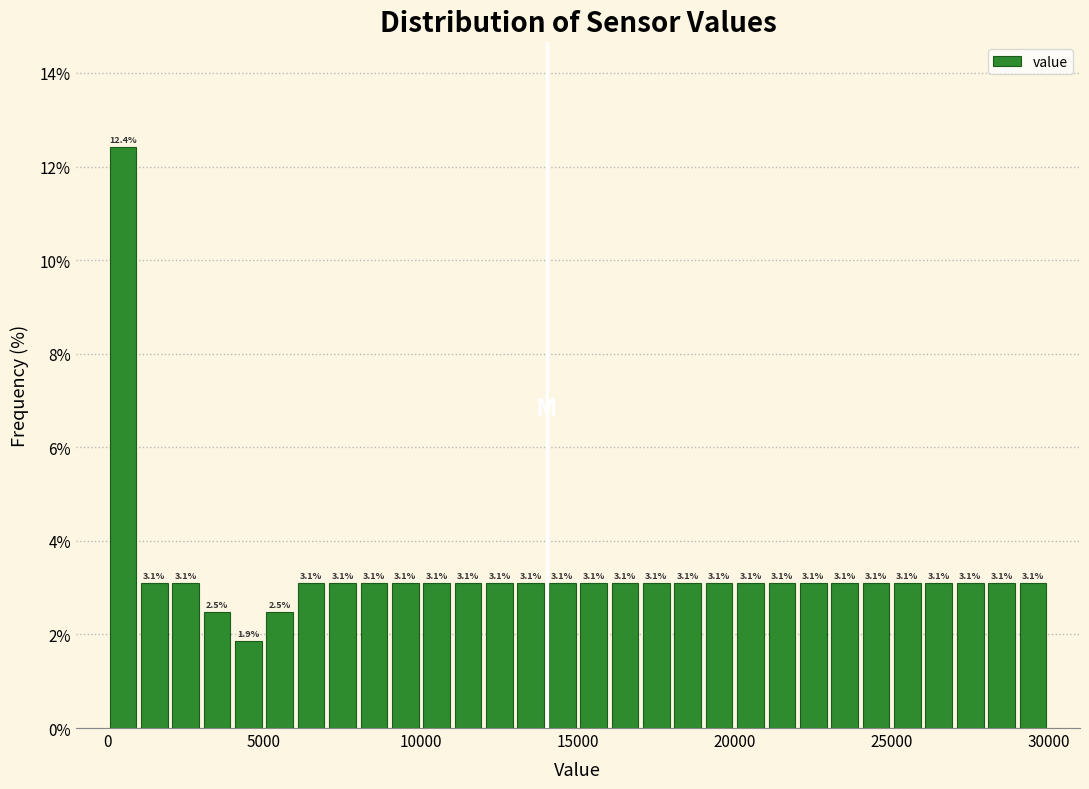

Around what value on the x-axis is the tallest bar? Give the approximate position of its centre, as read against the axis.

500